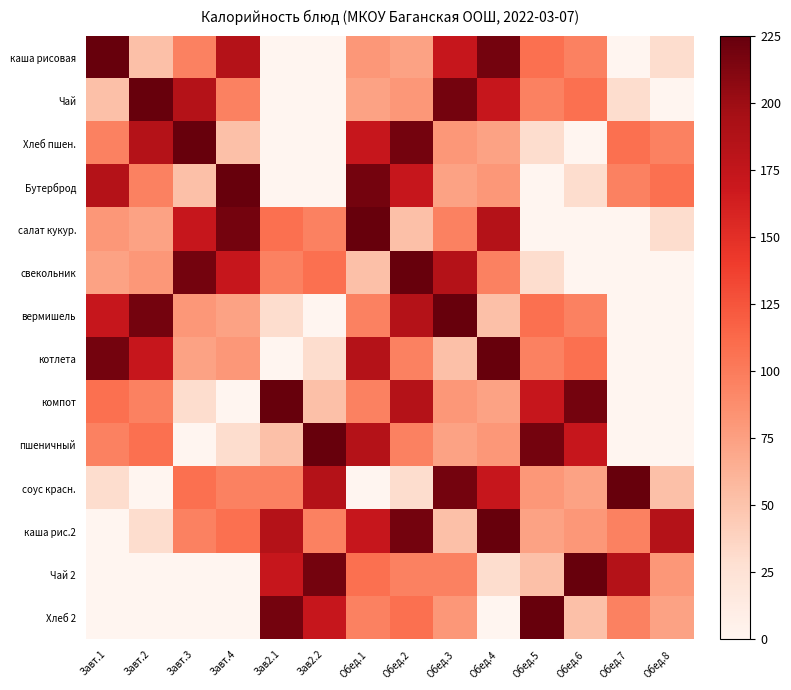

Reading left to right, what are all the values shown in this chart?

каша рисовая: Завт.1=225.0	Завт.2=52.0	Завт.3=96.0	Завт.4=185.0	Зав2.1=0.0	Зав2.2=0.0	Обед.1=80.0	Обед.2=73.0	Обед.3=171.9	Обед.4=218.0	Обед.5=108.0	Обед.6=96.0	Обед.7=0.0	Обед.8=30.0
Чай: Завт.1=52.0	Завт.2=225.0	Завт.3=185.0	Завт.4=96.0	Зав2.1=0.0	Зав2.2=0.0	Обед.1=73.0	Обед.2=80.0	Обед.3=218.0	Обед.4=171.9	Обед.5=96.0	Обед.6=108.0	Обед.7=30.0	Обед.8=0.0
Хлеб пшен.: Завт.1=96.0	Завт.2=185.0	Завт.3=225.0	Завт.4=52.0	Зав2.1=0.0	Зав2.2=0.0	Обед.1=171.9	Обед.2=218.0	Обед.3=80.0	Обед.4=73.0	Обед.5=30.0	Обед.6=0.0	Обед.7=108.0	Обед.8=96.0
Бутерброд: Завт.1=185.0	Завт.2=96.0	Завт.3=52.0	Завт.4=225.0	Зав2.1=0.0	Зав2.2=0.0	Обед.1=218.0	Обед.2=171.9	Обед.3=73.0	Обед.4=80.0	Обед.5=0.0	Обед.6=30.0	Обед.7=96.0	Обед.8=108.0
салат кукур.: Завт.1=80.0	Завт.2=73.0	Завт.3=171.9	Завт.4=218.0	Зав2.1=108.0	Зав2.2=96.0	Обед.1=225.0	Обед.2=52.0	Обед.3=96.0	Обед.4=185.0	Обед.5=0.0	Обед.6=0.0	Обед.7=0.0	Обед.8=30.0
свекольник: Завт.1=73.0	Завт.2=80.0	Завт.3=218.0	Завт.4=171.9	Зав2.1=96.0	Зав2.2=108.0	Обед.1=52.0	Обед.2=225.0	Обед.3=185.0	Обед.4=96.0	Обед.5=30.0	Обед.6=0.0	Обед.7=0.0	Обед.8=0.0
вермишель: Завт.1=171.9	Завт.2=218.0	Завт.3=80.0	Завт.4=73.0	Зав2.1=30.0	Зав2.2=0.0	Обед.1=96.0	Обед.2=185.0	Обед.3=225.0	Обед.4=52.0	Обед.5=108.0	Обед.6=96.0	Обед.7=0.0	Обед.8=0.0
котлета: Завт.1=218.0	Завт.2=171.9	Завт.3=73.0	Завт.4=80.0	Зав2.1=0.0	Зав2.2=30.0	Обед.1=185.0	Обед.2=96.0	Обед.3=52.0	Обед.4=225.0	Обед.5=96.0	Обед.6=108.0	Обед.7=0.0	Обед.8=0.0
компот: Завт.1=108.0	Завт.2=96.0	Завт.3=30.0	Завт.4=0.0	Зав2.1=225.0	Зав2.2=52.0	Обед.1=96.0	Обед.2=185.0	Обед.3=80.0	Обед.4=73.0	Обед.5=171.9	Обед.6=218.0	Обед.7=0.0	Обед.8=0.0
пшеничный: Завт.1=96.0	Завт.2=108.0	Завт.3=0.0	Завт.4=30.0	Зав2.1=52.0	Зав2.2=225.0	Обед.1=185.0	Обед.2=96.0	Обед.3=73.0	Обед.4=80.0	Обед.5=218.0	Обед.6=171.9	Обед.7=0.0	Обед.8=0.0
соус красн.: Завт.1=30.0	Завт.2=0.0	Завт.3=108.0	Завт.4=96.0	Зав2.1=96.0	Зав2.2=185.0	Обед.1=0.0	Обед.2=30.0	Обед.3=218.0	Обед.4=171.9	Обед.5=80.0	Обед.6=73.0	Обед.7=225.0	Обед.8=52.0
каша рис.2: Завт.1=0.0	Завт.2=30.0	Завт.3=96.0	Завт.4=108.0	Зав2.1=185.0	Зав2.2=96.0	Обед.1=171.9	Обед.2=218.0	Обед.3=52.0	Обед.4=225.0	Обед.5=73.0	Обед.6=80.0	Обед.7=96.0	Обед.8=185.0
Чай 2: Завт.1=0.0	Завт.2=0.0	Завт.3=0.0	Завт.4=0.0	Зав2.1=171.9	Зав2.2=218.0	Обед.1=108.0	Обед.2=96.0	Обед.3=96.0	Обед.4=30.0	Обед.5=52.0	Обед.6=225.0	Обед.7=185.0	Обед.8=80.0
Хлеб 2: Завт.1=0.0	Завт.2=0.0	Завт.3=0.0	Завт.4=0.0	Зав2.1=218.0	Зав2.2=171.9	Обед.1=96.0	Обед.2=108.0	Обед.3=80.0	Обед.4=0.0	Обед.5=225.0	Обед.6=52.0	Обед.7=96.0	Обед.8=73.0